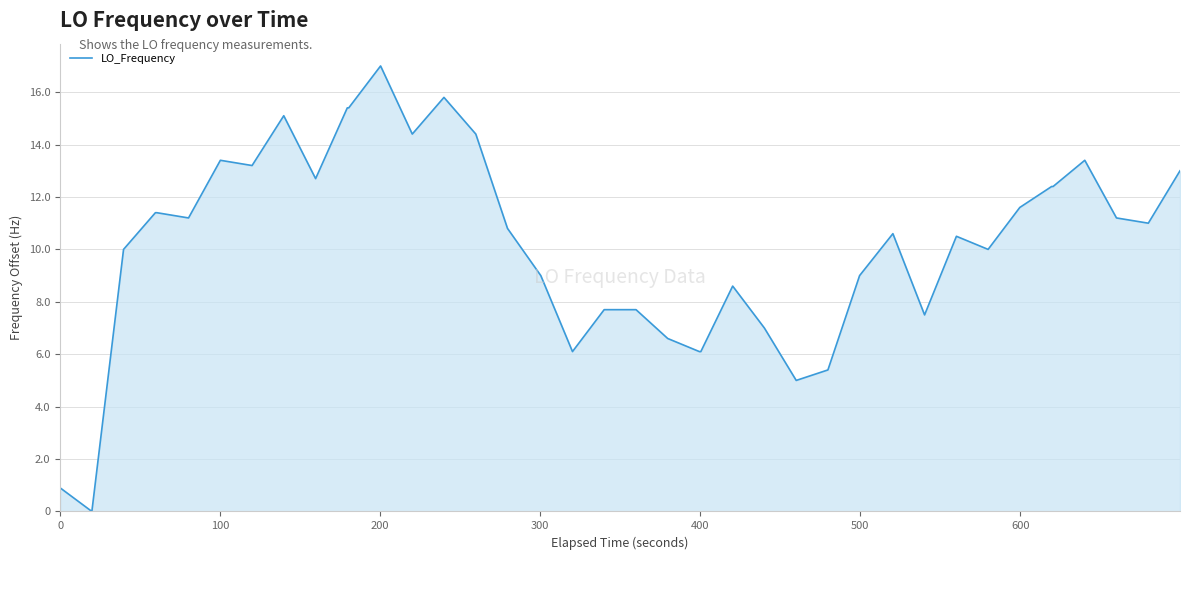

Count the number of data series in this chart.

1